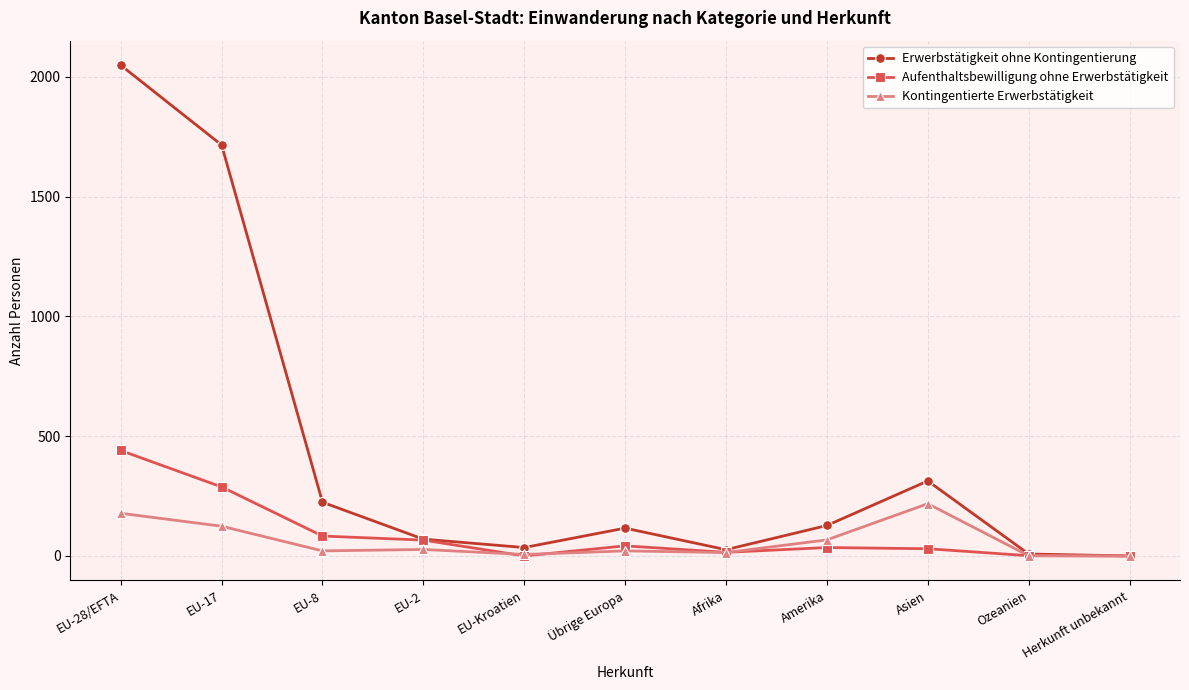

Which series has the largest range (max minus min)?

Erwerbstätigkeit ohne Kontingentierung